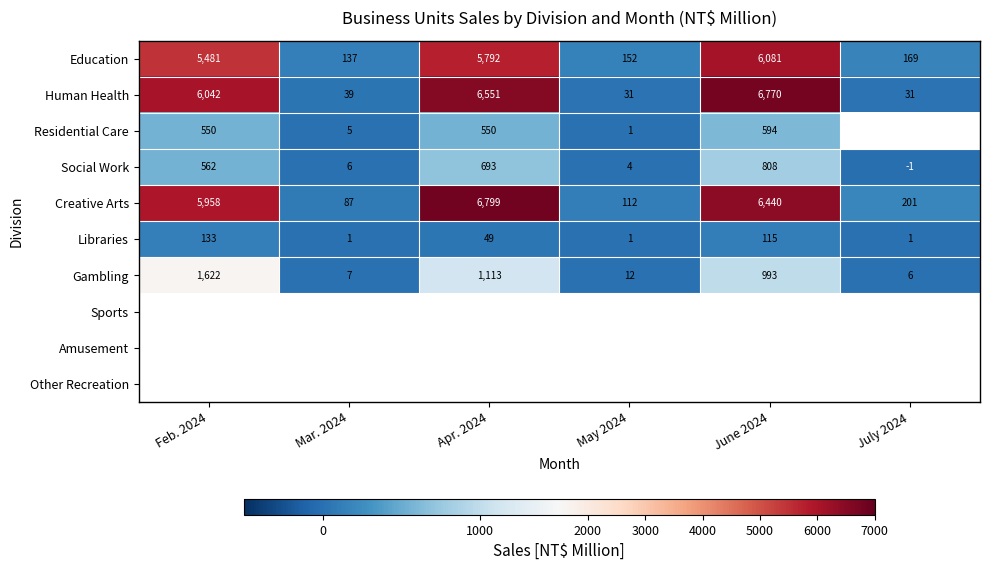

At which label does Libraries first exceed 49?

Feb. 2024